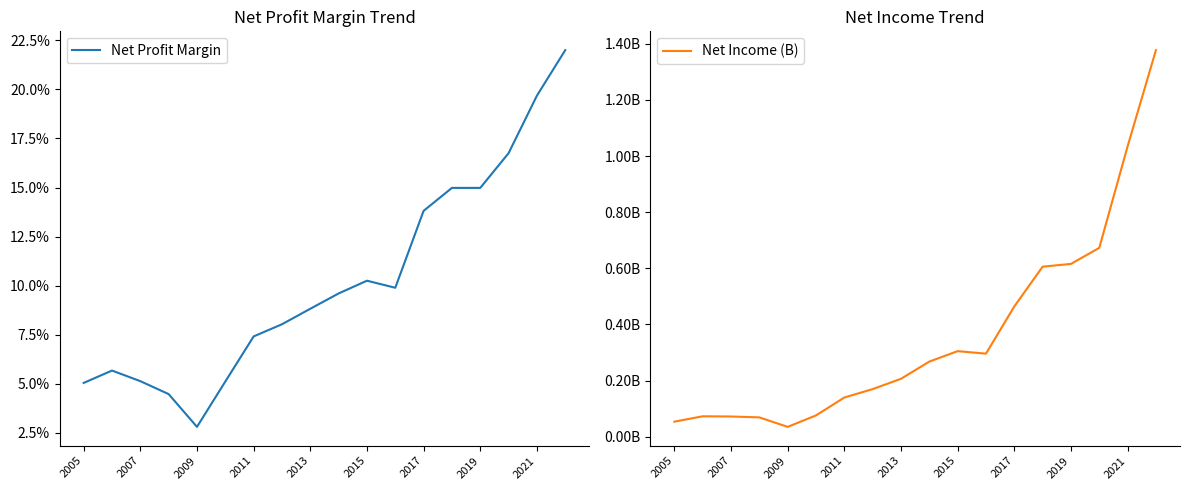

Reading left to right, transcribe all the data shown in this chart.

Net Profit Margin: 0.1	0.1	0.1	0.0	0.0	0.1	0.1	0.1	0.1	0.1	0.1	0.1	0.1	0.1	0.1	0.2	0.2	0.2
Net Income (B): 0.1	0.1	0.1	0.1	0.0	0.1	0.1	0.2	0.2	0.3	0.3	0.3	0.5	0.6	0.6	0.7	1.0	1.4